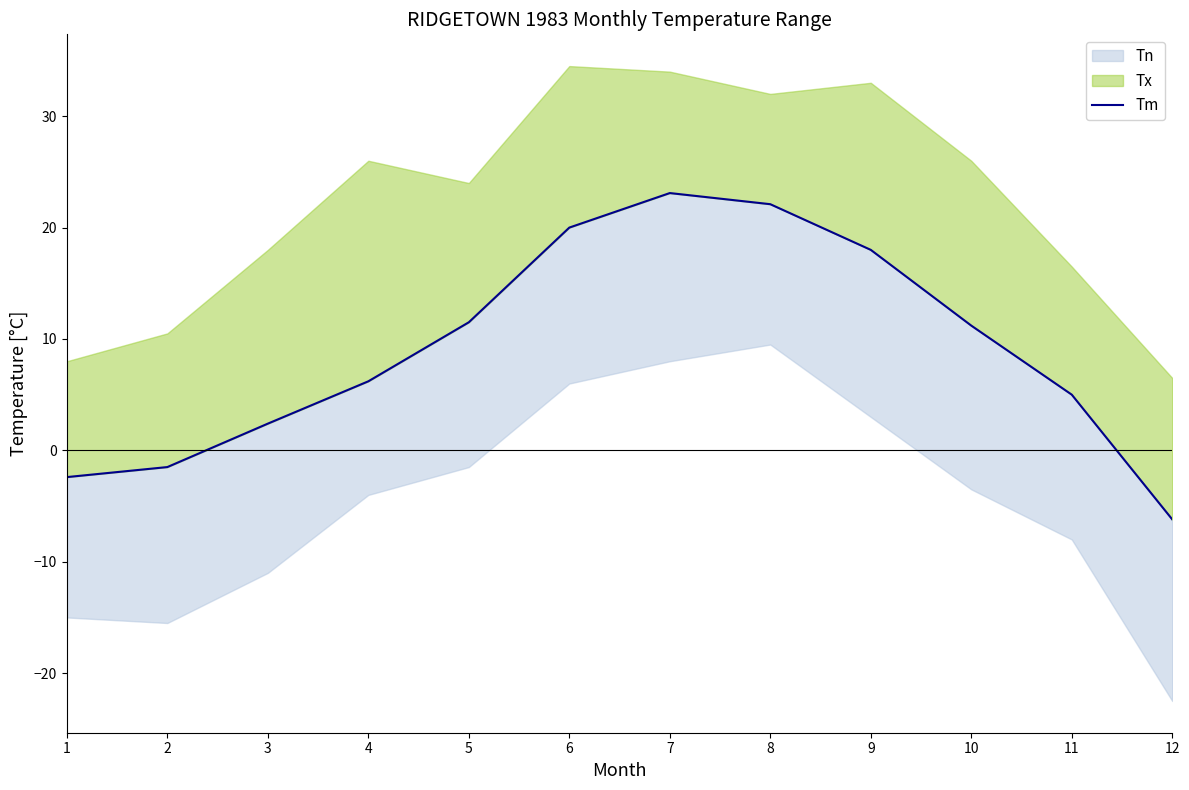

What is the difference between the second highest and second lowest values?

24.5